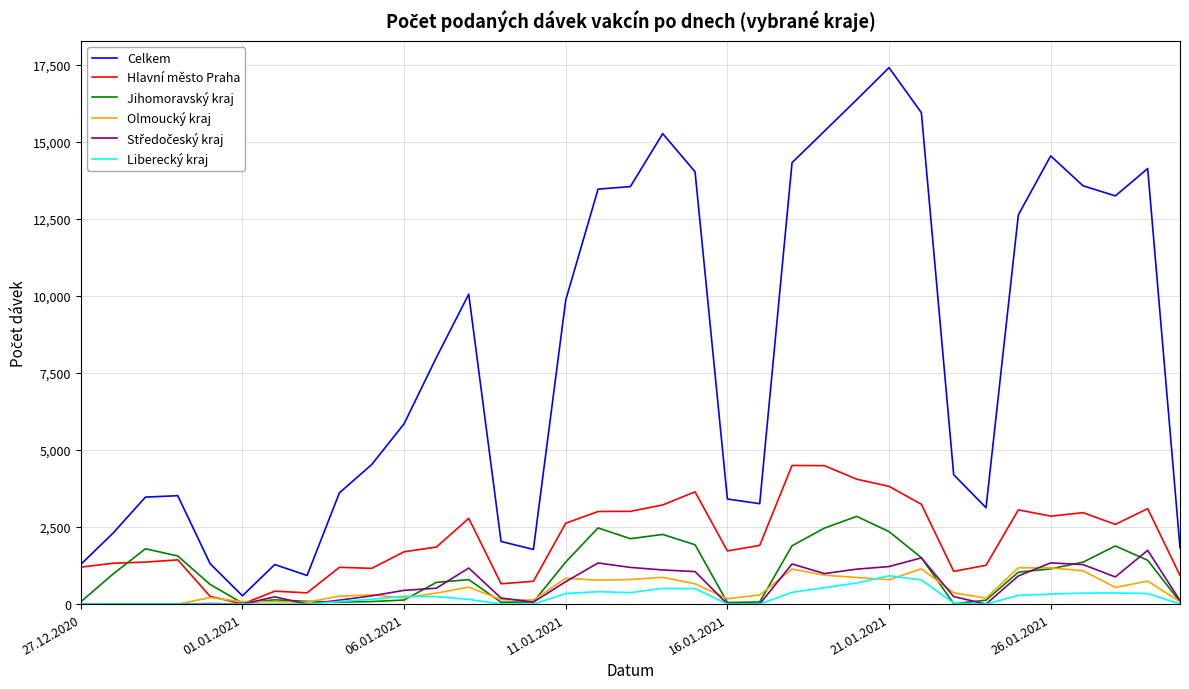

Which series has the largest total across all categories?

Celkem